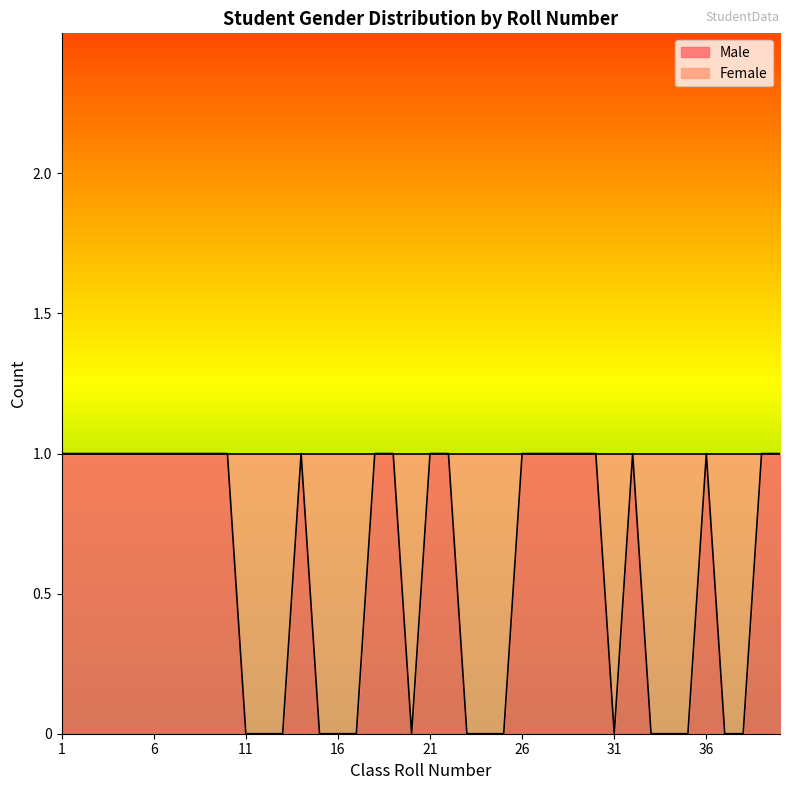

What is the maximum value shown in the chart?

1